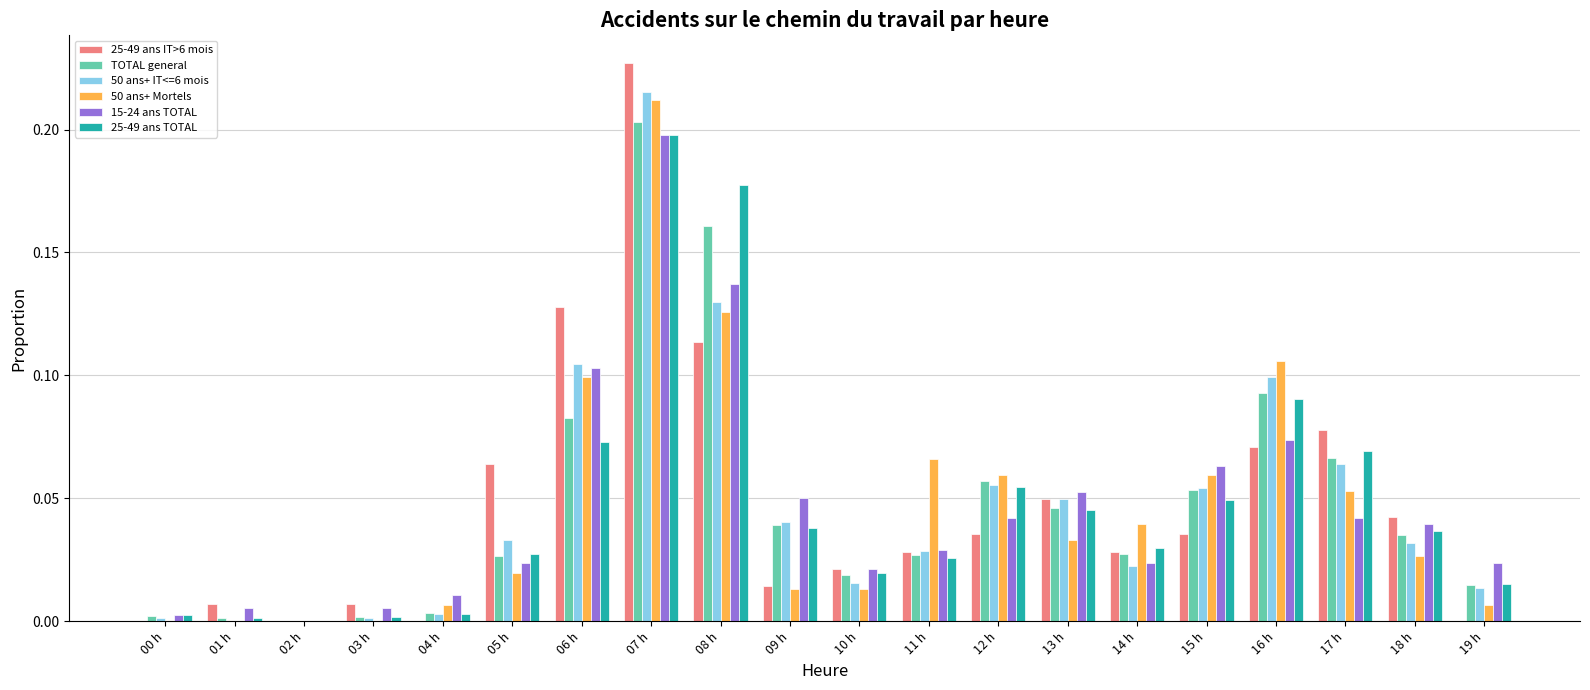

Which category has the highest value across all series?

07 h